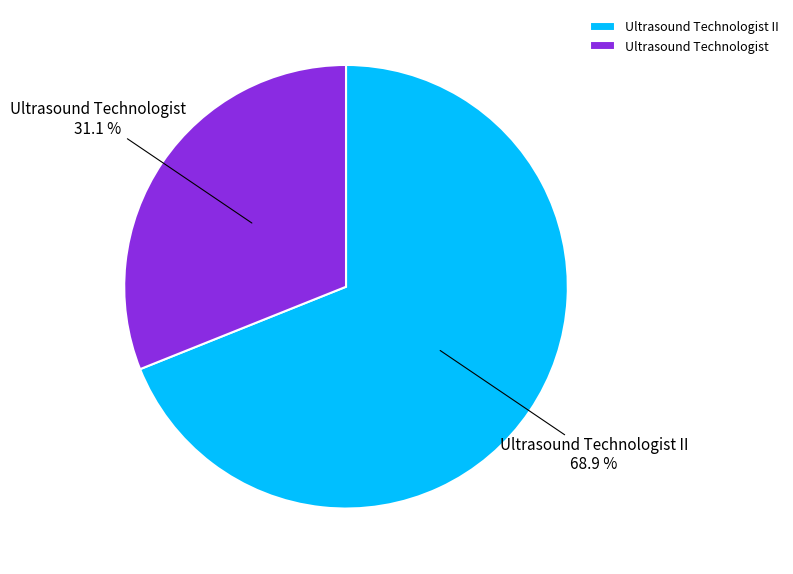

To the nearest percent, what portion does Ultrasound Technologist represent?

31%